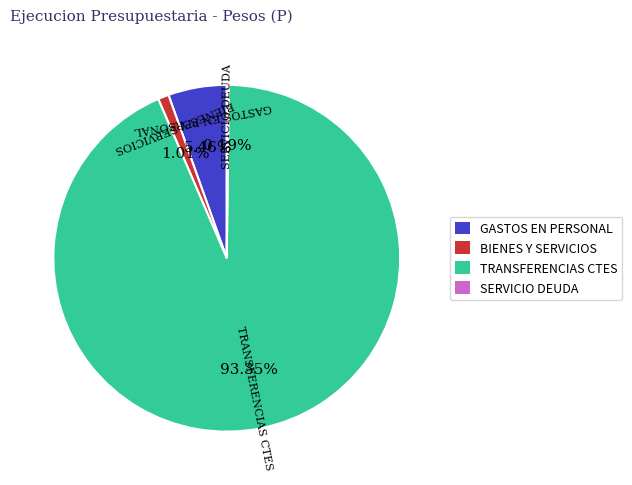

Does any single category account for the majority?

Yes